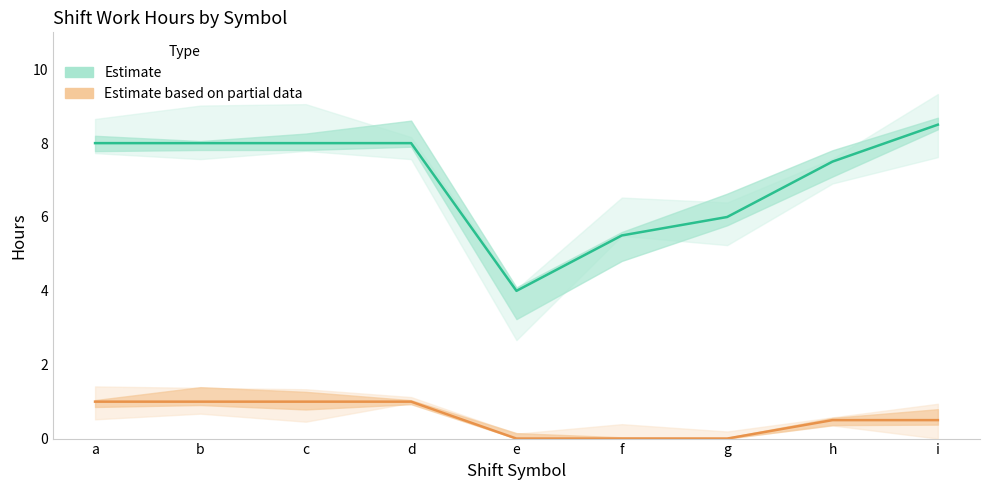

What is the value of the work_hours point at the 8th from the left?

7.5